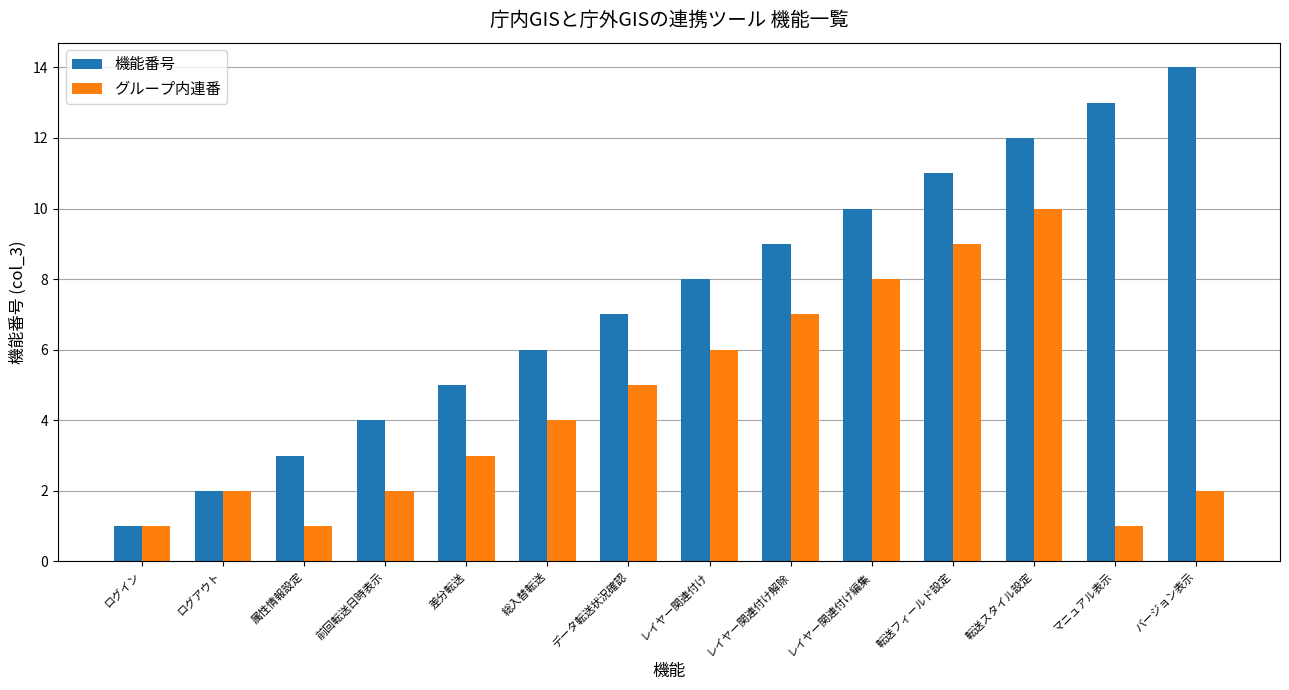

What is the label of the 1st bar from the left?

ログイン